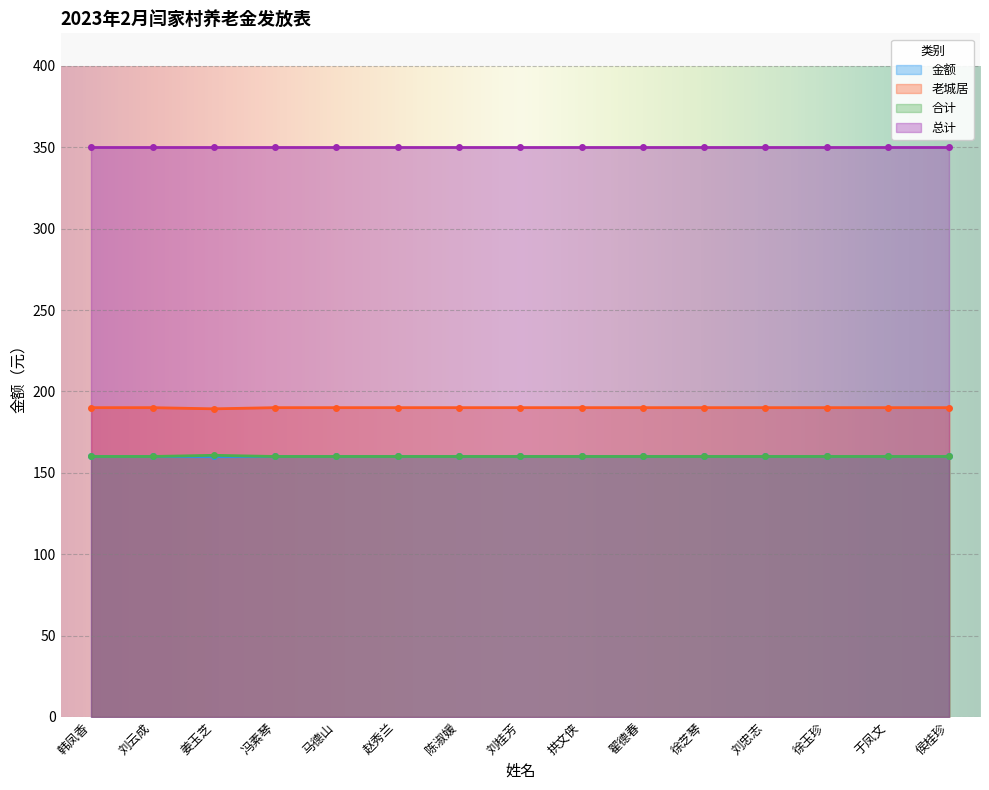

What is the label of the 12th point from the right?

冯素琴